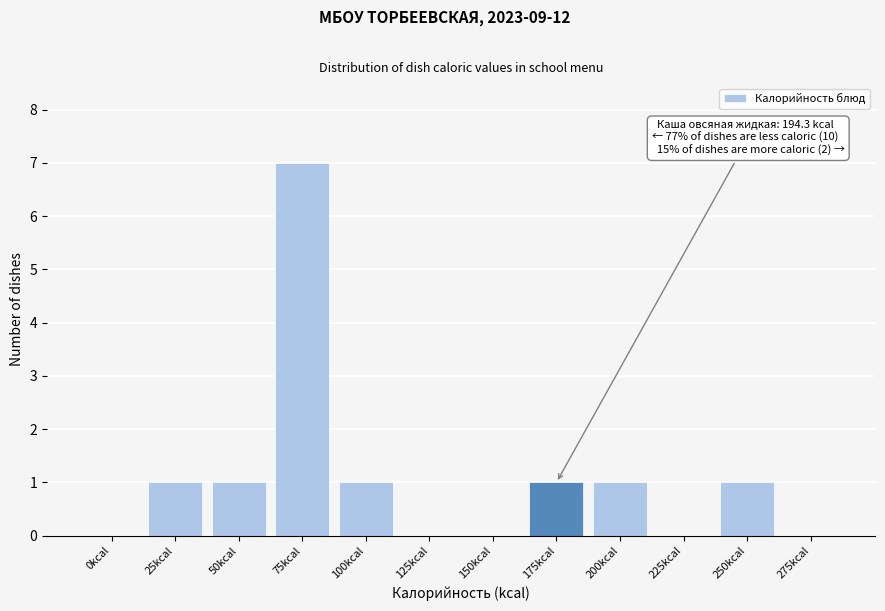

Reading left to right, transcribe all the data shown in this chart.

0kcal=0	25kcal=1	50kcal=1	75kcal=7	100kcal=1	125kcal=0	150kcal=0	175kcal=1	200kcal=1	225kcal=0	250kcal=1	275kcal=0